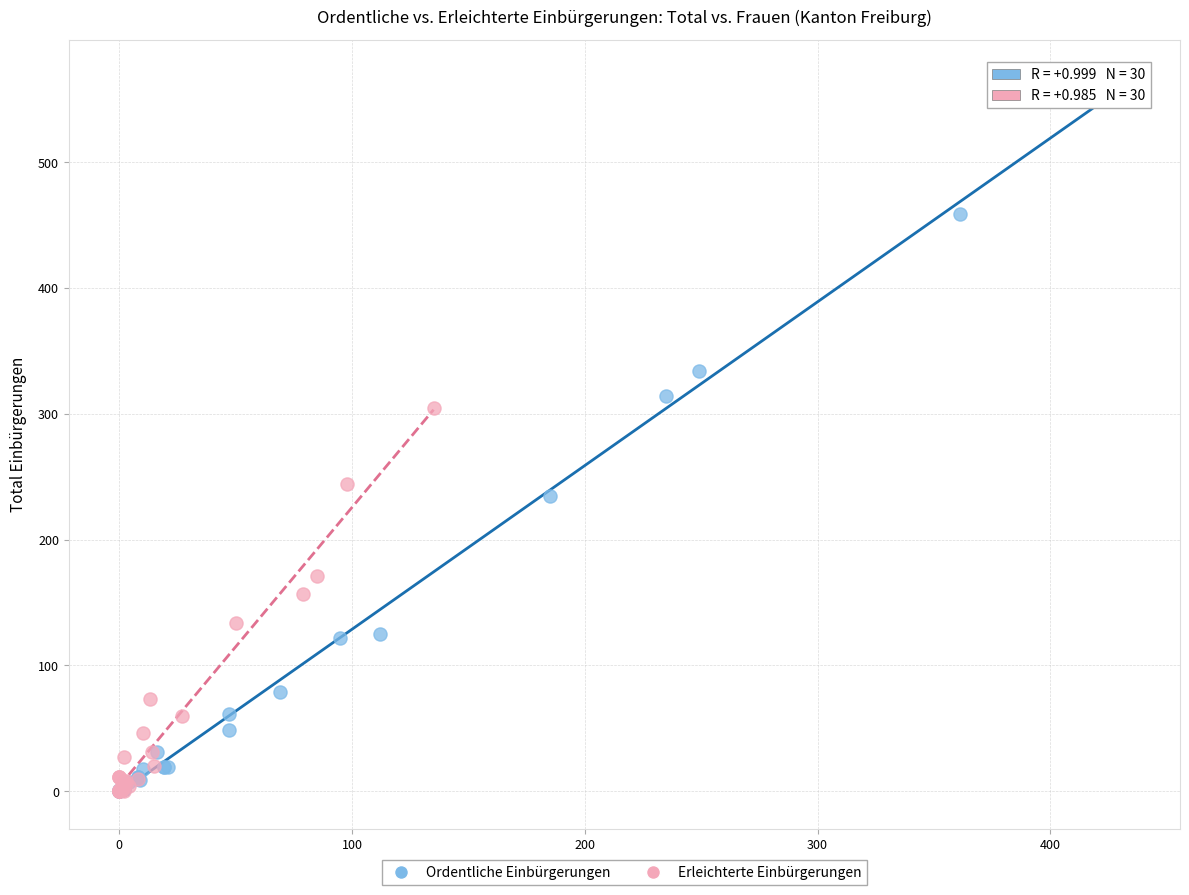

What are all the series names shown in the legend?

Ordentliche Einbürgerungen, Erleichterte Einbürgerungen